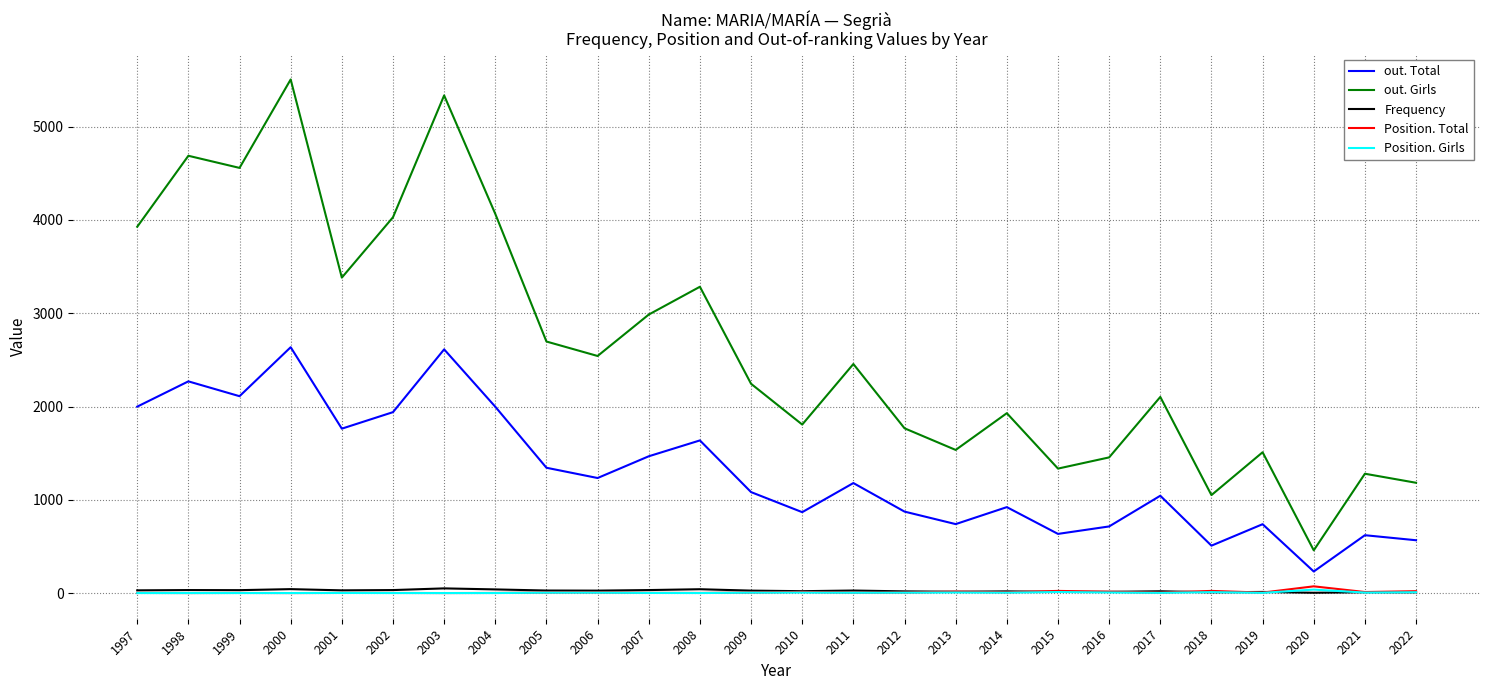

True or false: Frequency and Position. Total cross at least once.

True